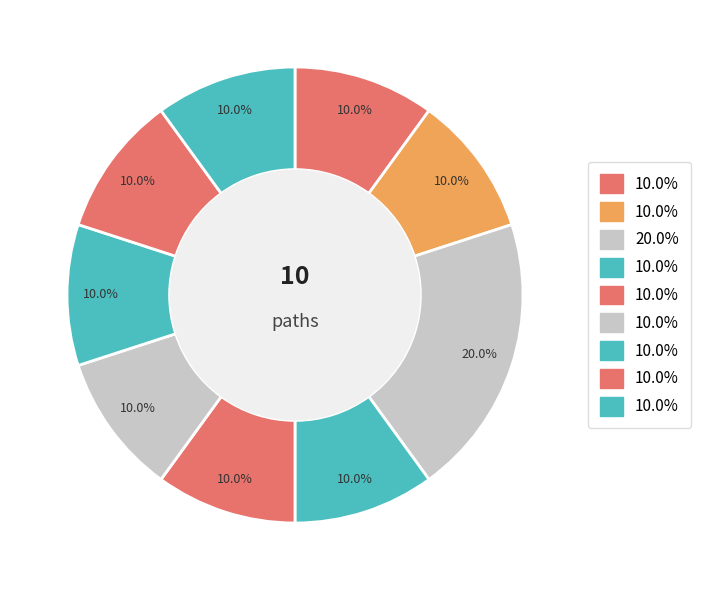

How many slices are in this pie chart?

9